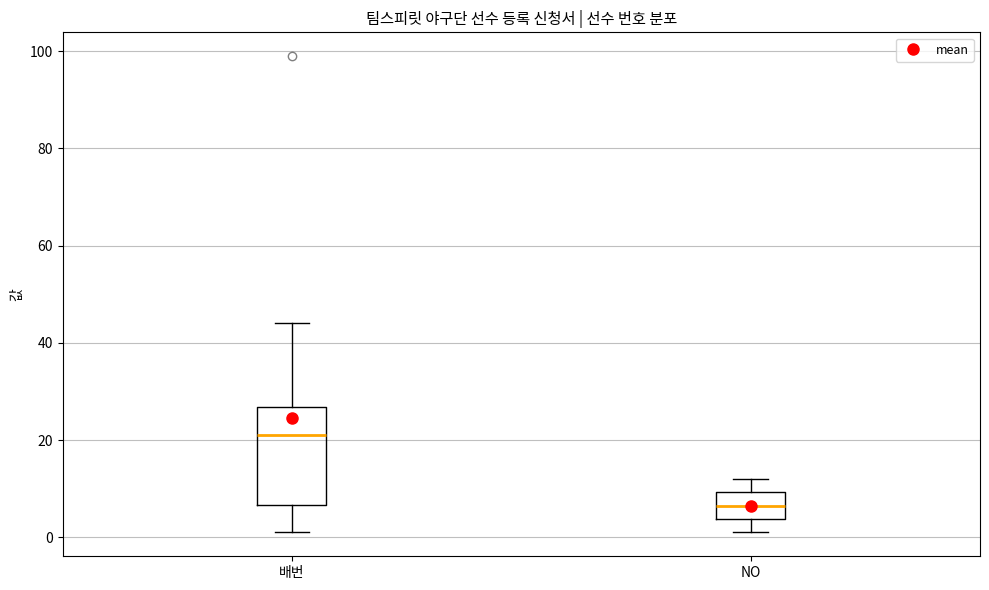

Where is the upper edge of the box for 배번 on the y-axis? The values are not printed on the chart, so give them approximately, as read against the axis.

26